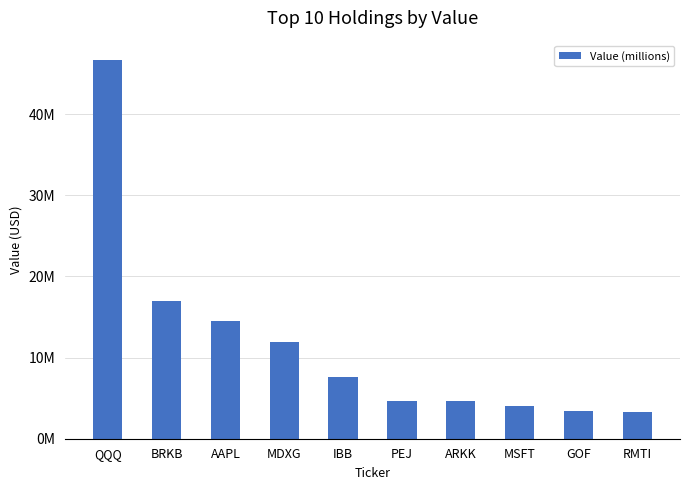

What is the maximum value shown in the chart?

46724000